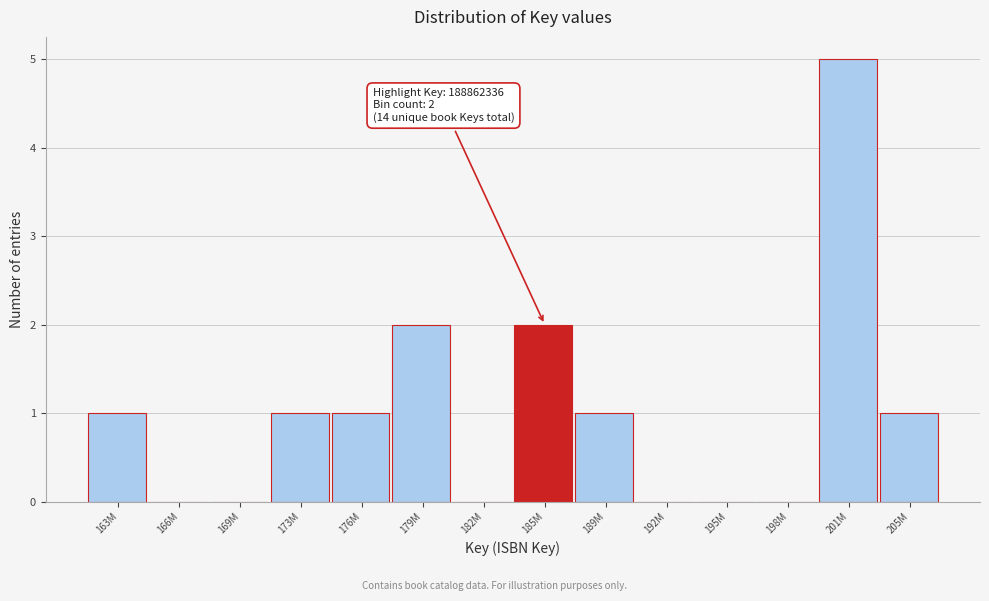

Reading left to right, list all the values displayed in this chart.

163M=1	166M=0	169M=0	173M=1	176M=1	179M=2	182M=0	185M=2	189M=1	192M=0	195M=0	198M=0	201M=5	205M=1